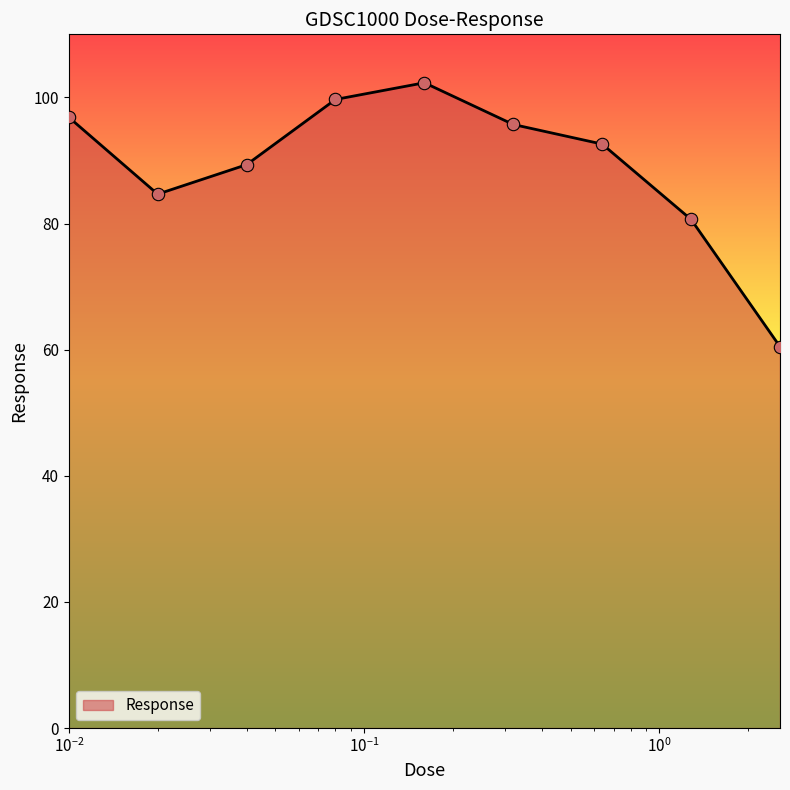

What is the difference between the maximum and minimum values?

41.8